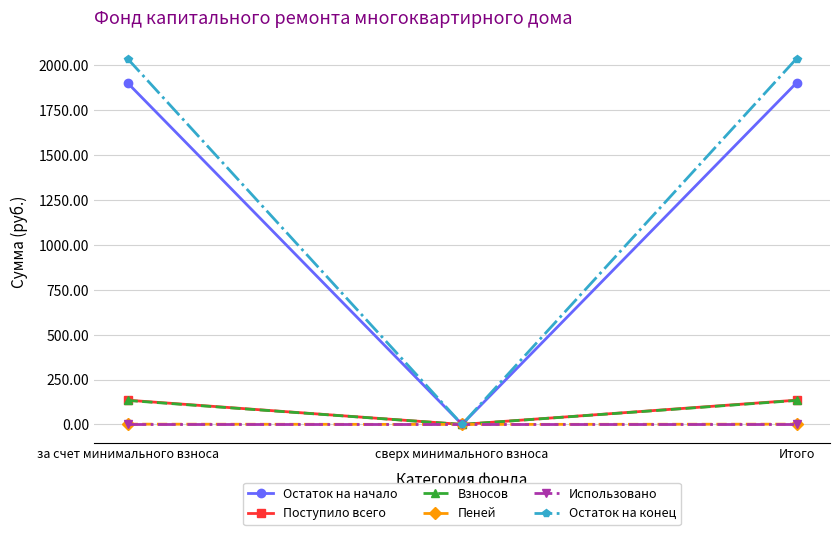

What is the greatest value displayed?

2037.9